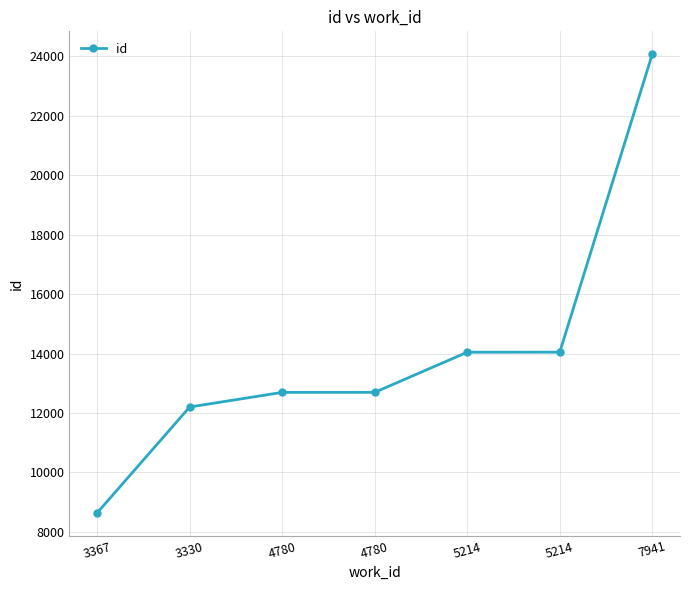

The value at 3330 is 16072. True or false?

False